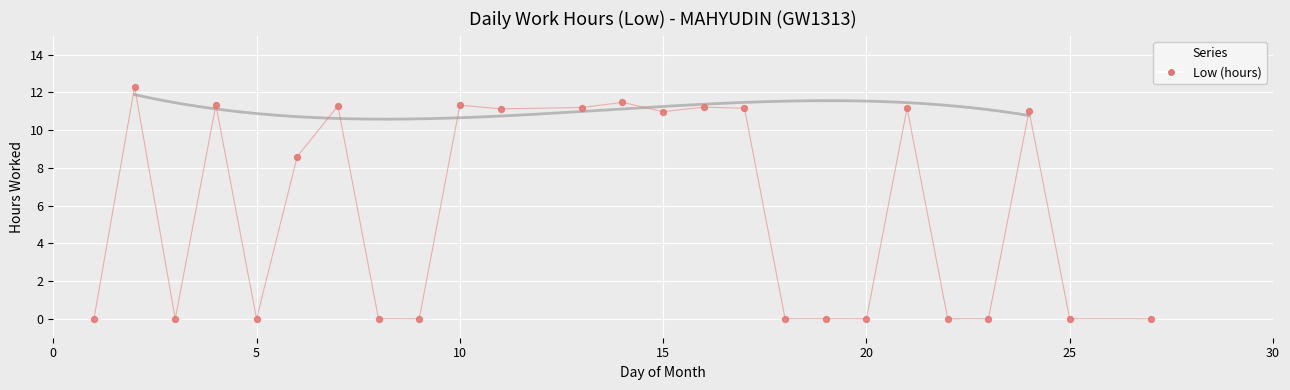

What is the range of Y values (max minus min)?

12.3